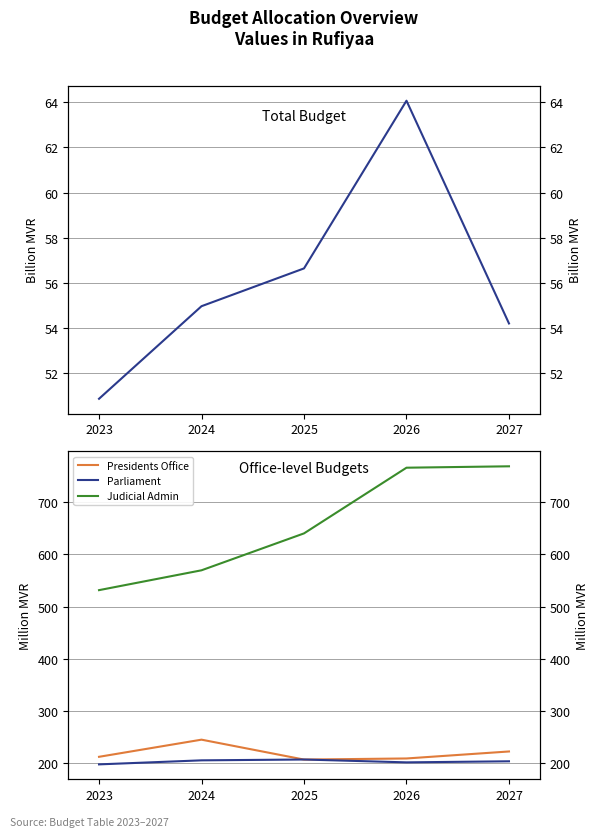

Which label corresponds to the smallest value in the chart?

2023